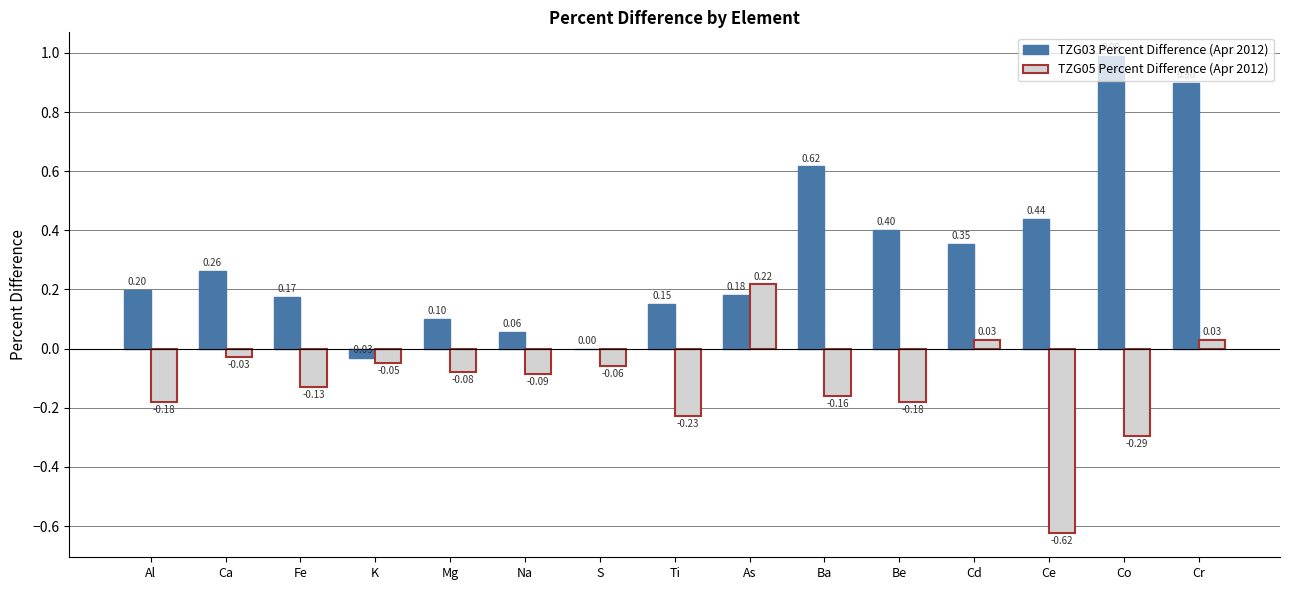

Which series has the largest total across all categories?

TZG03 Percent Difference (Apr 2012)